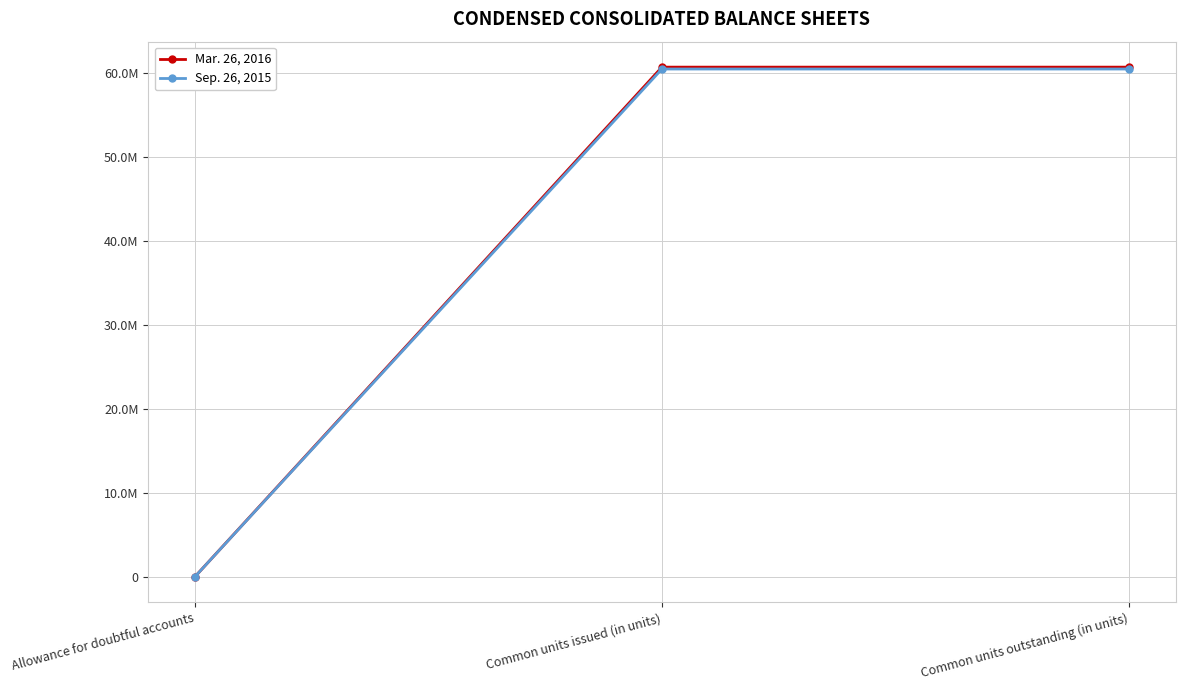

The Mar. 26, 2016 series shows 27505527 at Common units issued (in units). True or false?

False